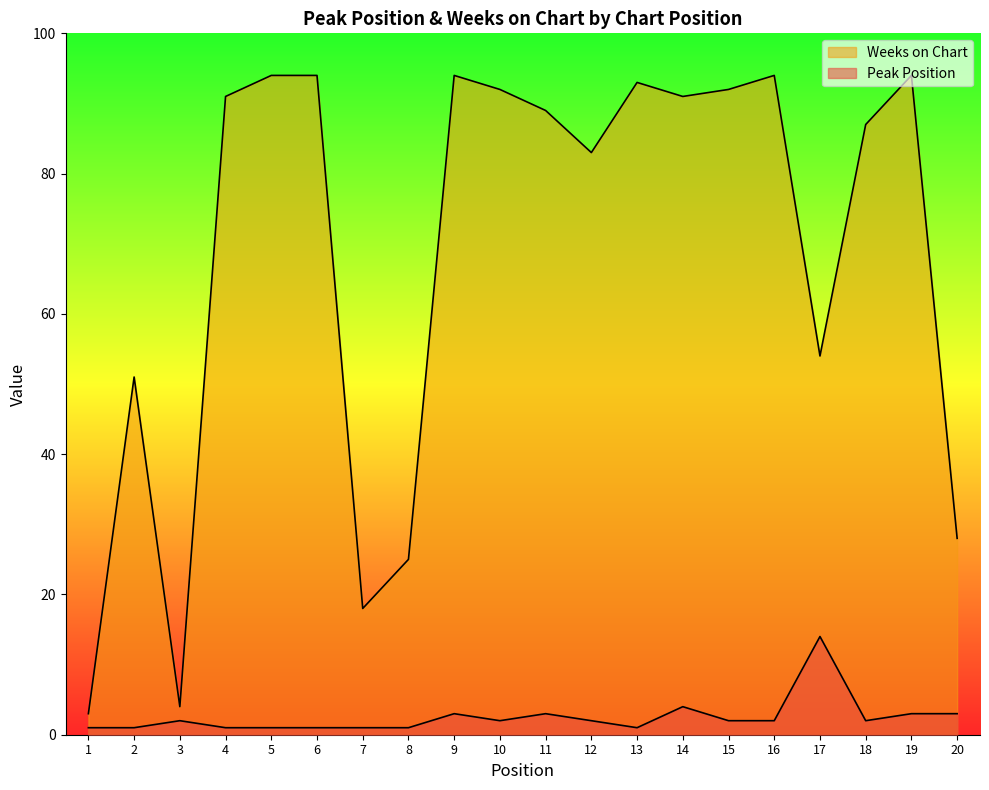

Reading right to left, list all the values displayed in this chart.

Peak Position: 3	3	2	14	2	2	4	1	2	3	2	3	1	1	1	1	1	2	1	1
Weeks on Chart: 28	94	87	54	94	92	91	93	83	89	92	94	25	18	94	94	91	4	51	3